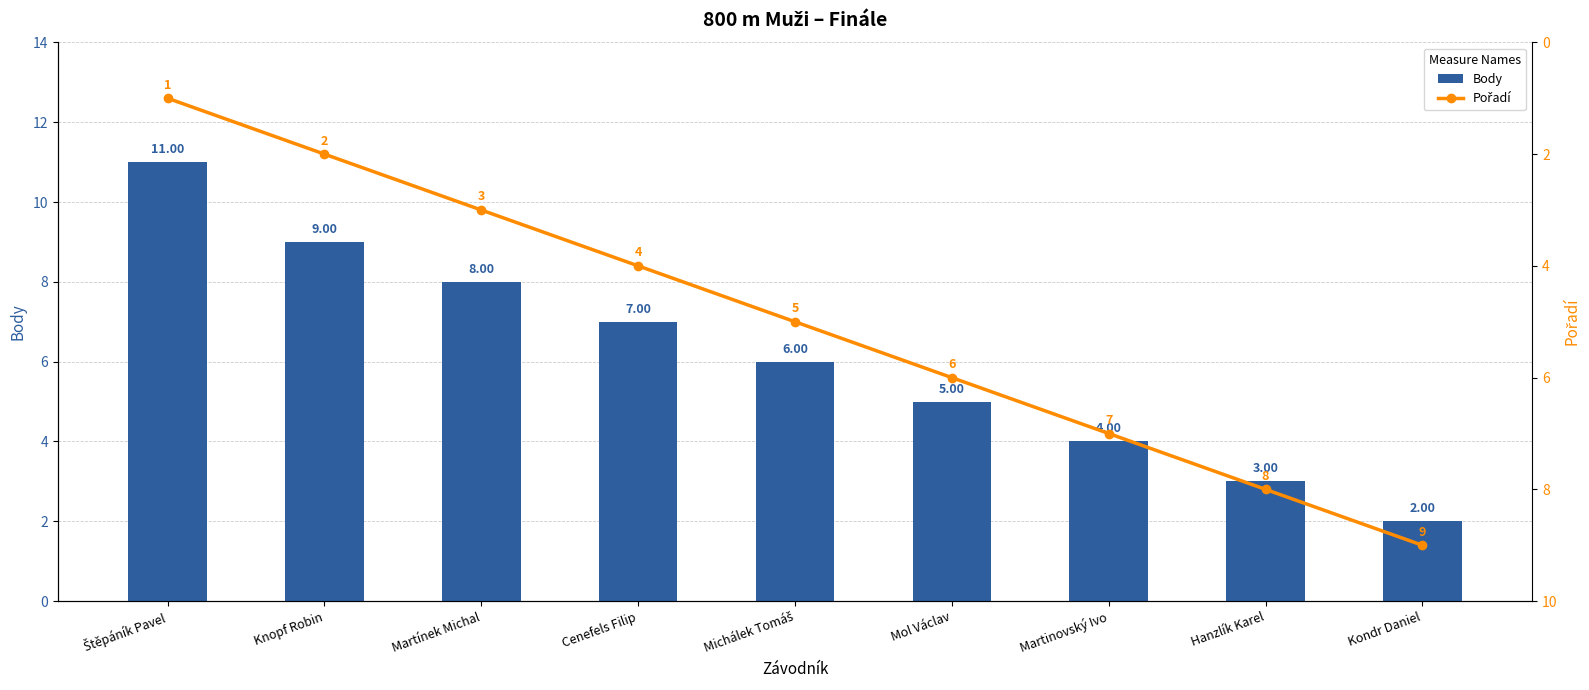

What position from the left is Hanzlík Karel?

8